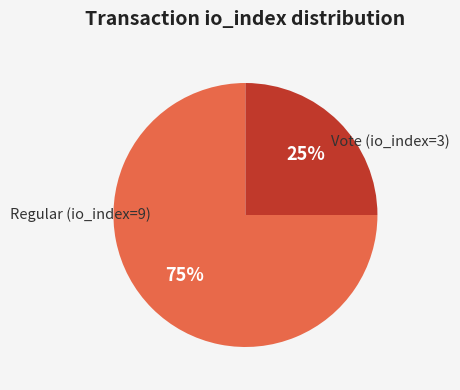

Which category has the smallest portion of the pie?

Vote (io_index=3)